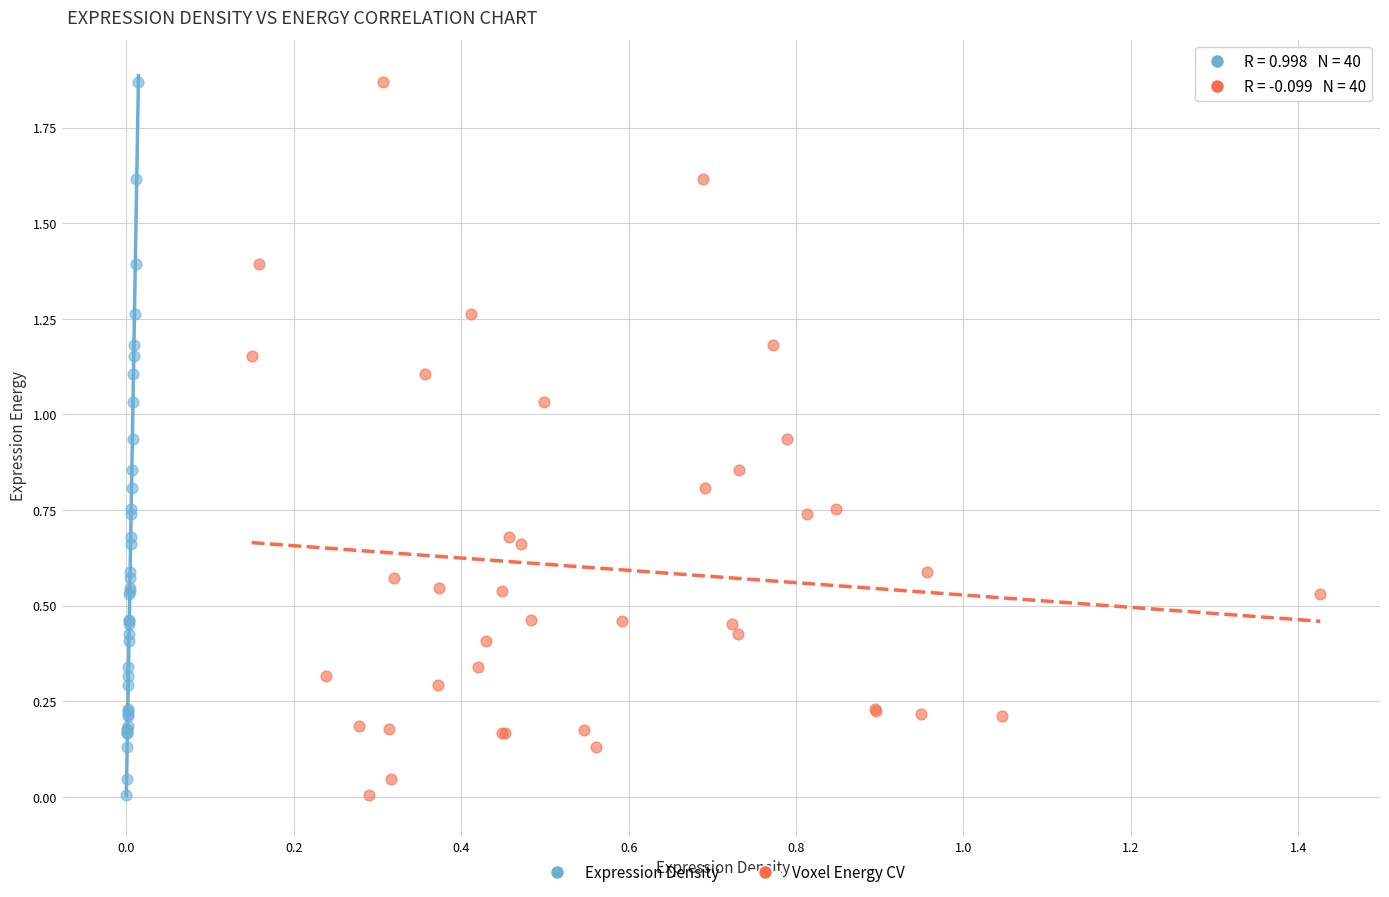

What are all the series names shown in the legend?

Expression Density, Voxel Energy CV